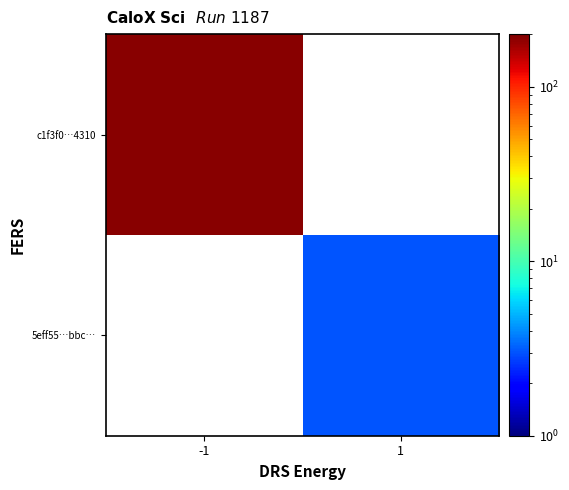

Which series has the largest total across all categories?

c1f3f0…4310